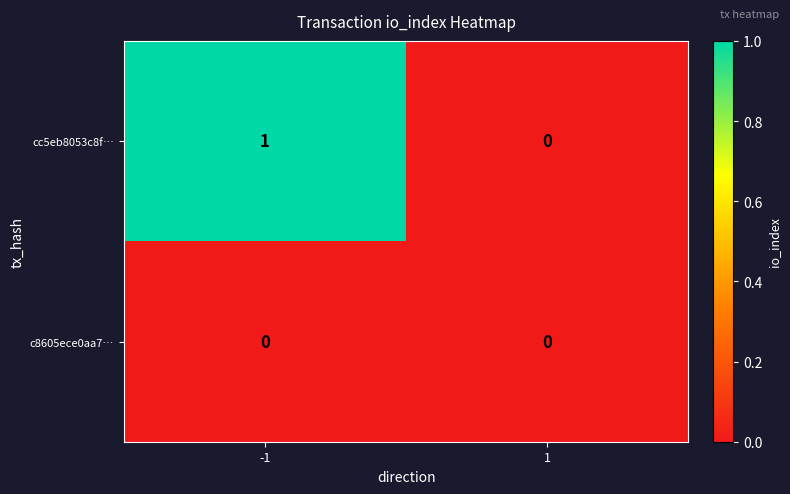

Is it true that cc5eb8053c8f… equals 1 at -1?

True